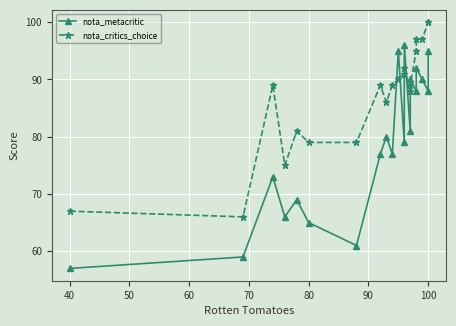

Which series has the largest range (max minus min)?

nota_metacritic